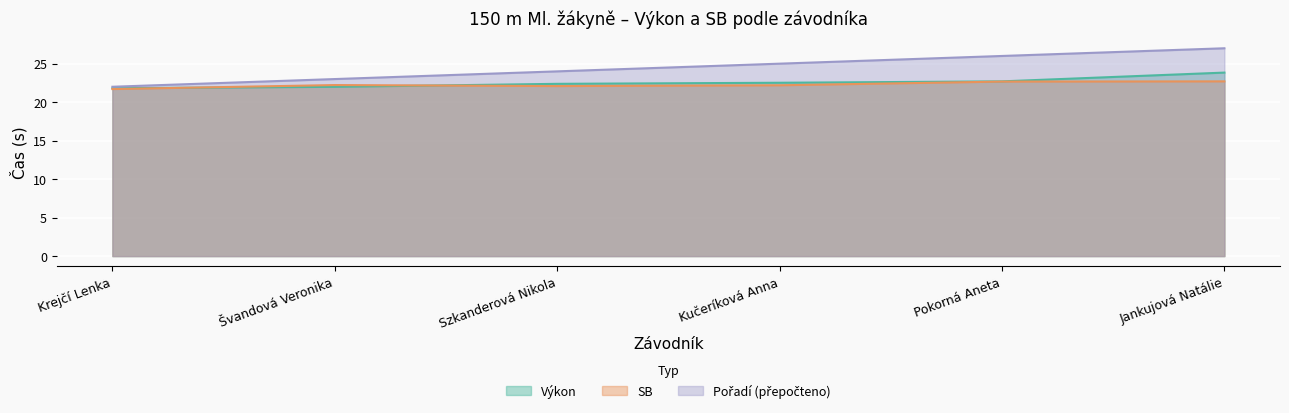

Reading left to right, transcribe all the data shown in this chart.

Výkon: 21.8	22.0	22.4	22.5	22.7	23.8
SB: 21.7	22.2	22.1	22.2	22.7	22.7
Pořadí: 22.0	23.0	24.0	25.0	26.0	27.0